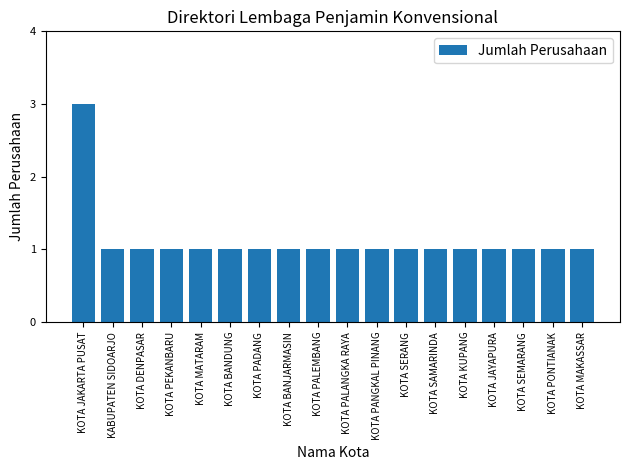

Reading right to left, transcribe all the data shown in this chart.

1	1	1	1	1	1	1	1	1	1	1	1	1	1	1	1	1	3